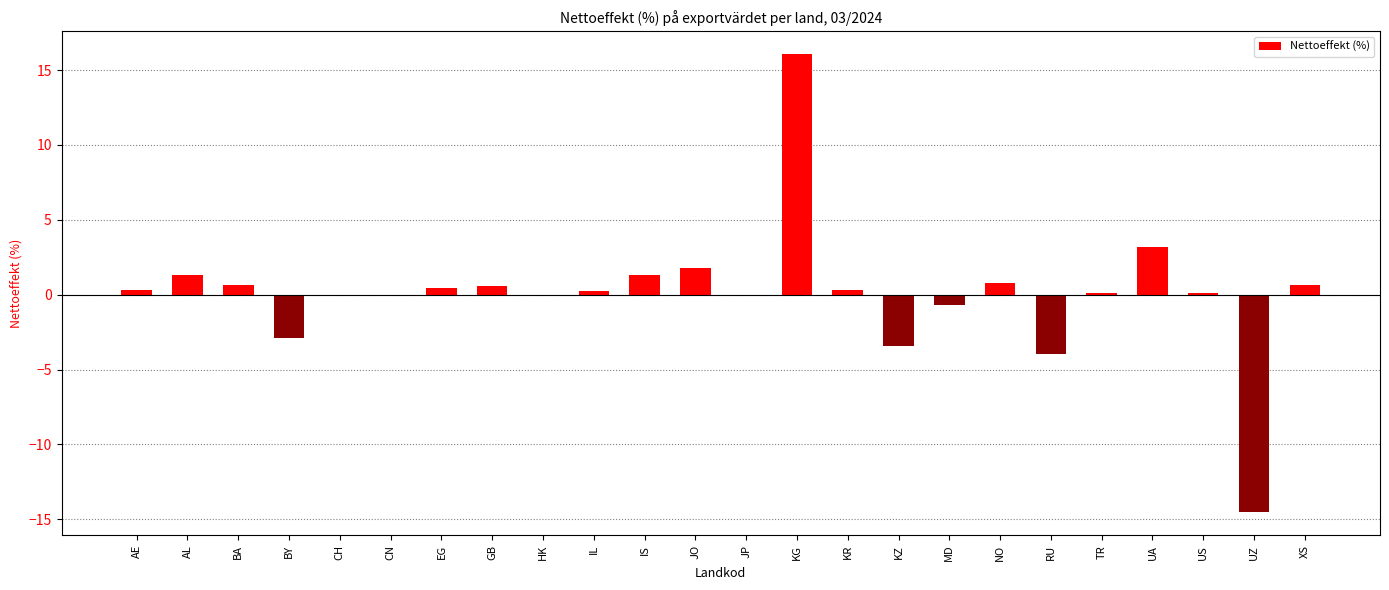

Read the value at UA.

3.2